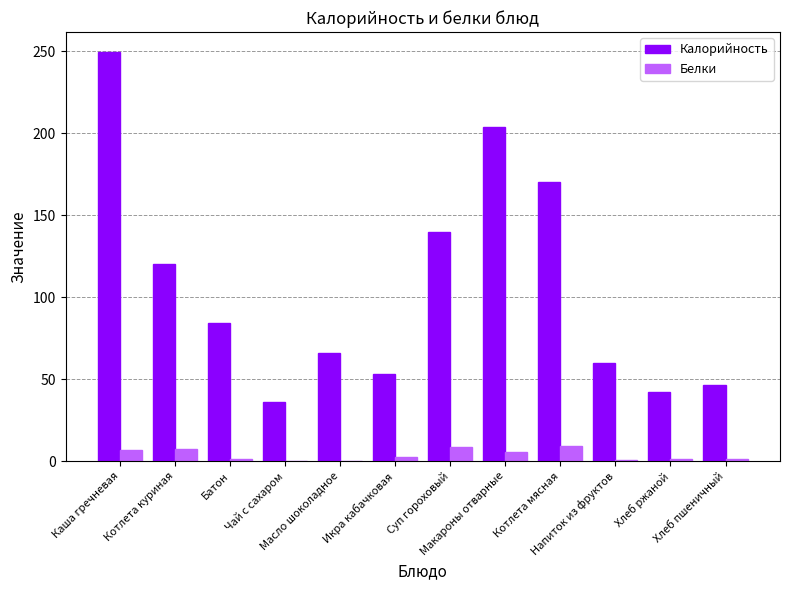

The value of Белки at Батон is 1.0. True or false?

True